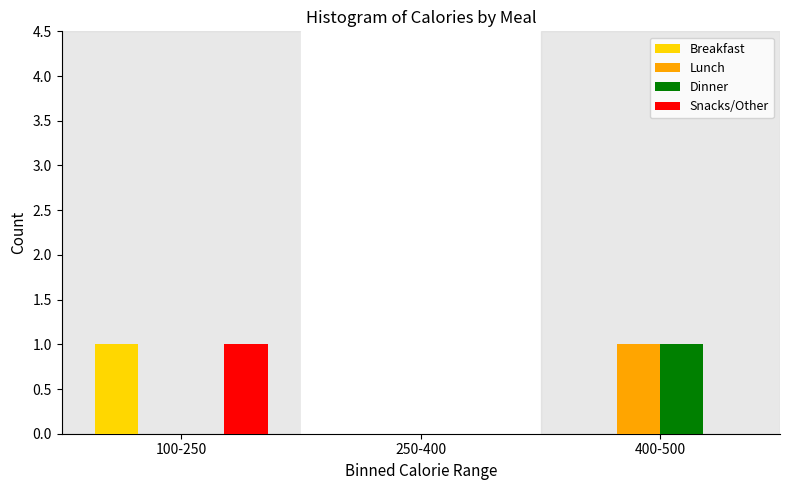

Reading left to right, transcribe all the data shown in this chart.

Breakfast: 100-250=1	250-400=0	400-500=0
Lunch: 100-250=0	250-400=0	400-500=1
Dinner: 100-250=0	250-400=0	400-500=1
Snacks/Other: 100-250=1	250-400=0	400-500=0